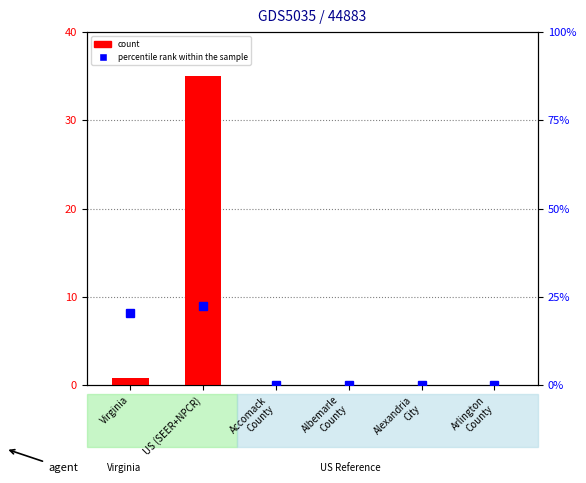

Is the value of percentile rank within the sample at Alexandria
City greater than the value of count at Accomack
County?

No